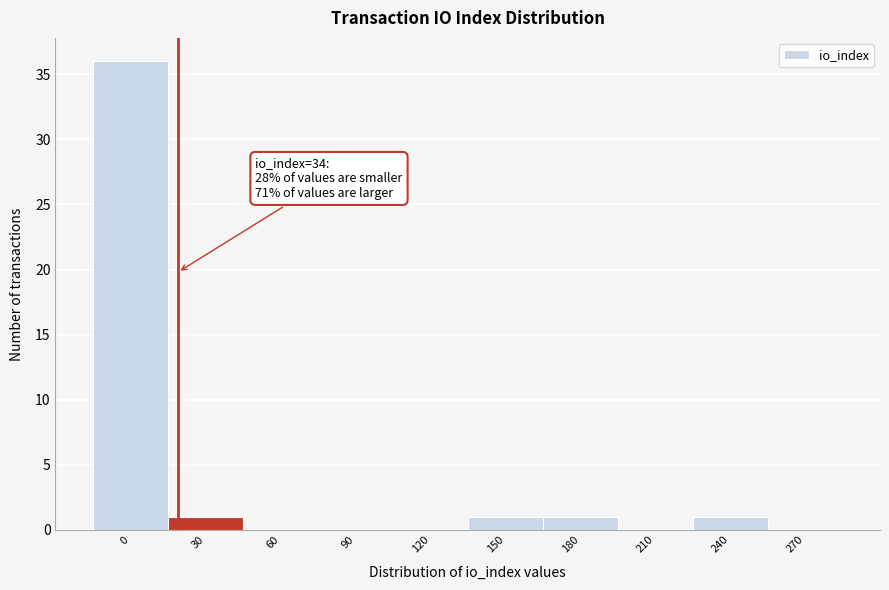

Reading left to right, what are all the values shown in this chart?

0=36	30=1	60=0	90=0	120=0	150=1	180=1	210=0	240=1	270=0